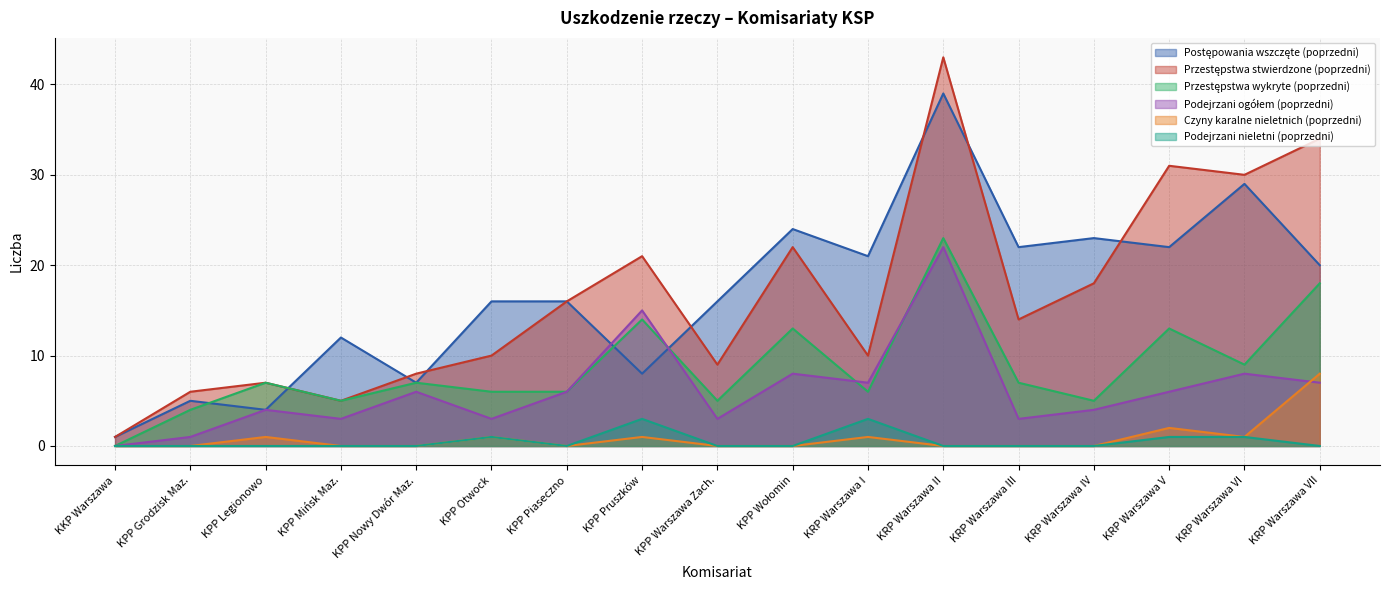

True or false: Przestępstwa stwierdzone (poprzedni) and Podejrzani ogółem (poprzedni) cross at least once.

False